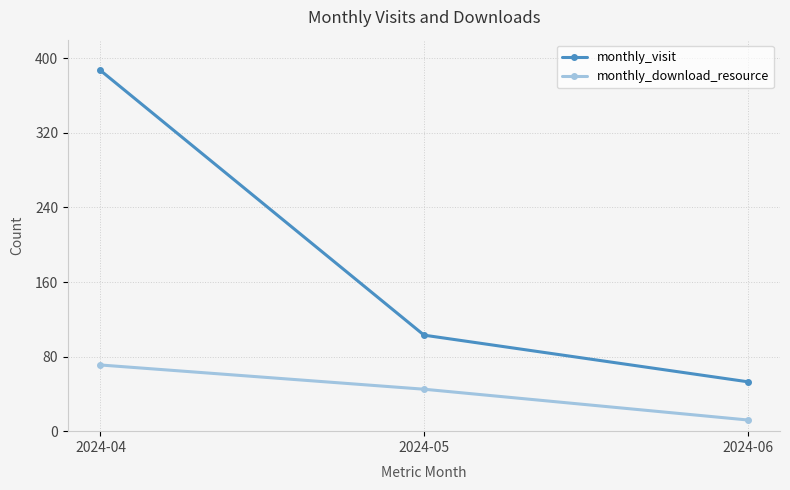

Is it true that monthly_download_resource equals 67 at 2024-05?

False